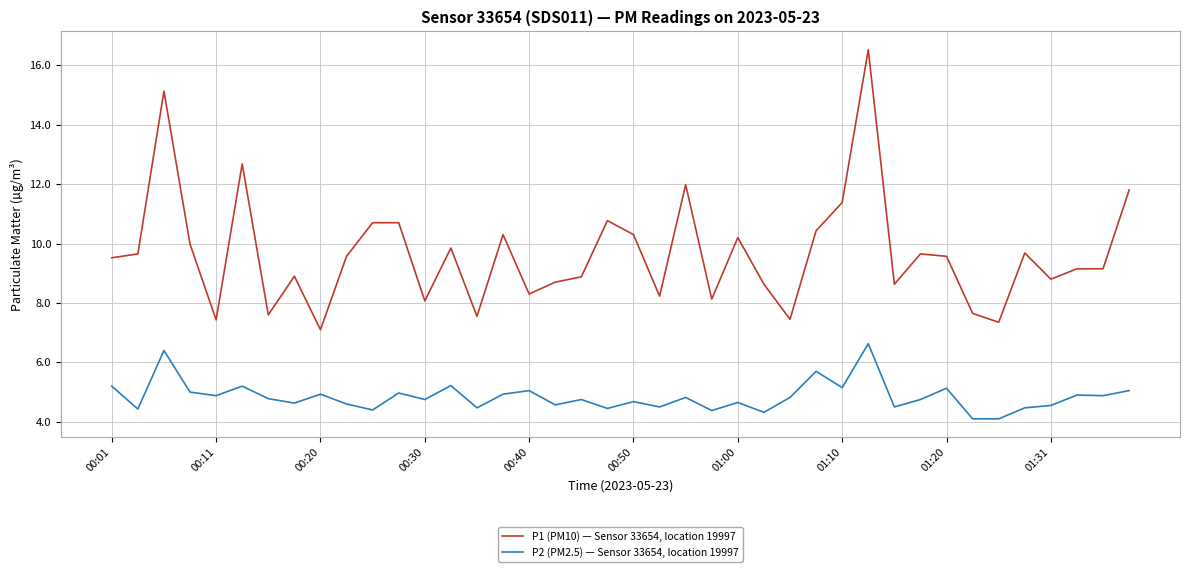

List the series in order of their peak value, lowest first.

P2 (PM2.5) — Sensor 33654, location 19997, P1 (PM10) — Sensor 33654, location 19997